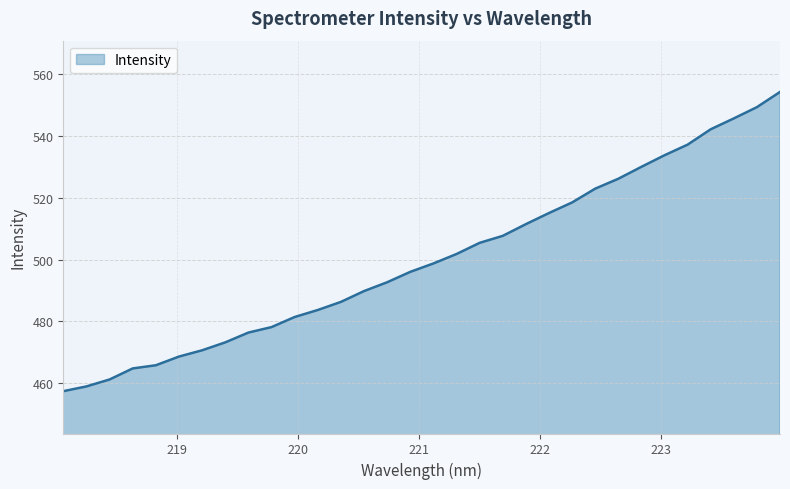

What is the smallest value displayed?

457.3